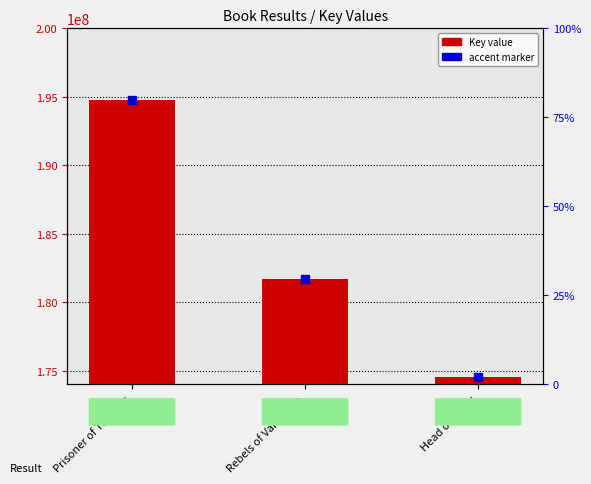

At which label does the data first exceed 181699087?

Prisoner of Tartarus